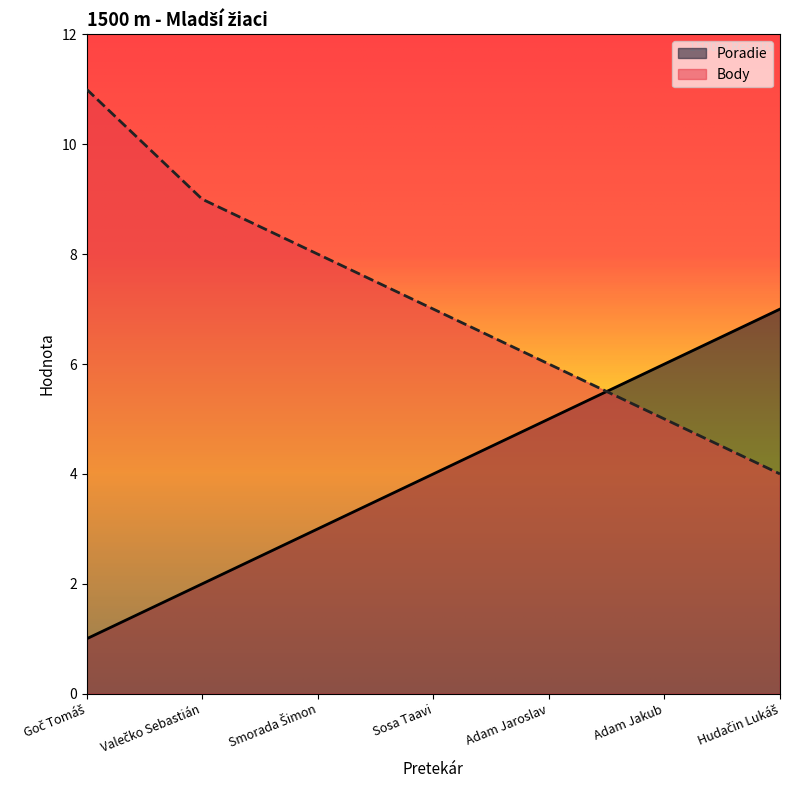

The Body series shows 4 at Valečko Sebastián. True or false?

False